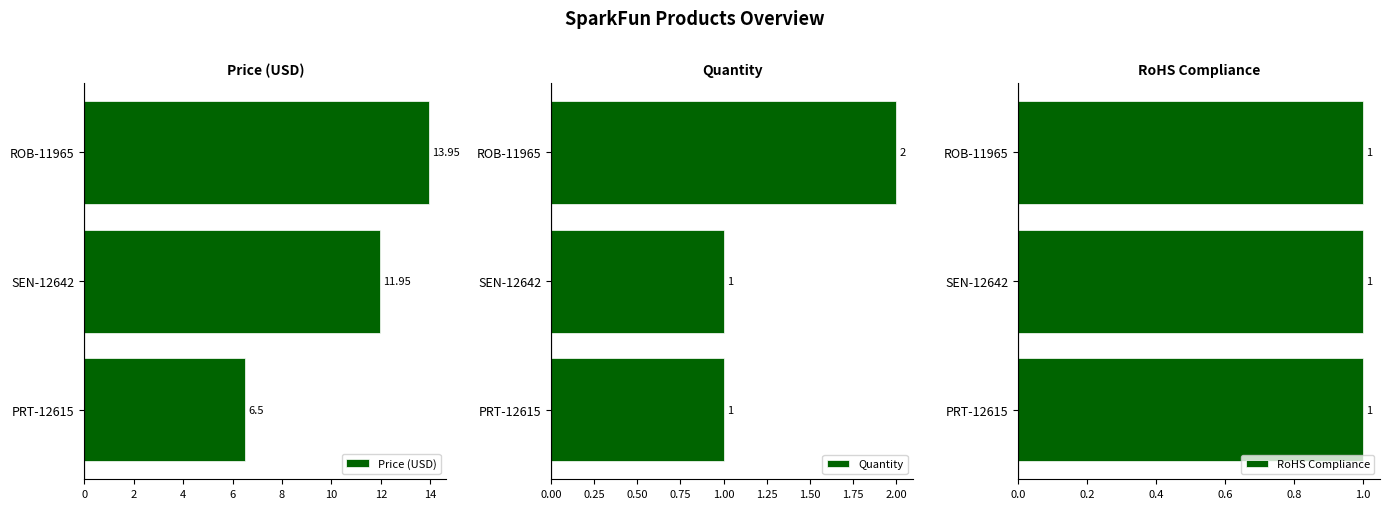

How many values in the Price (USD) series exceed 11?

2